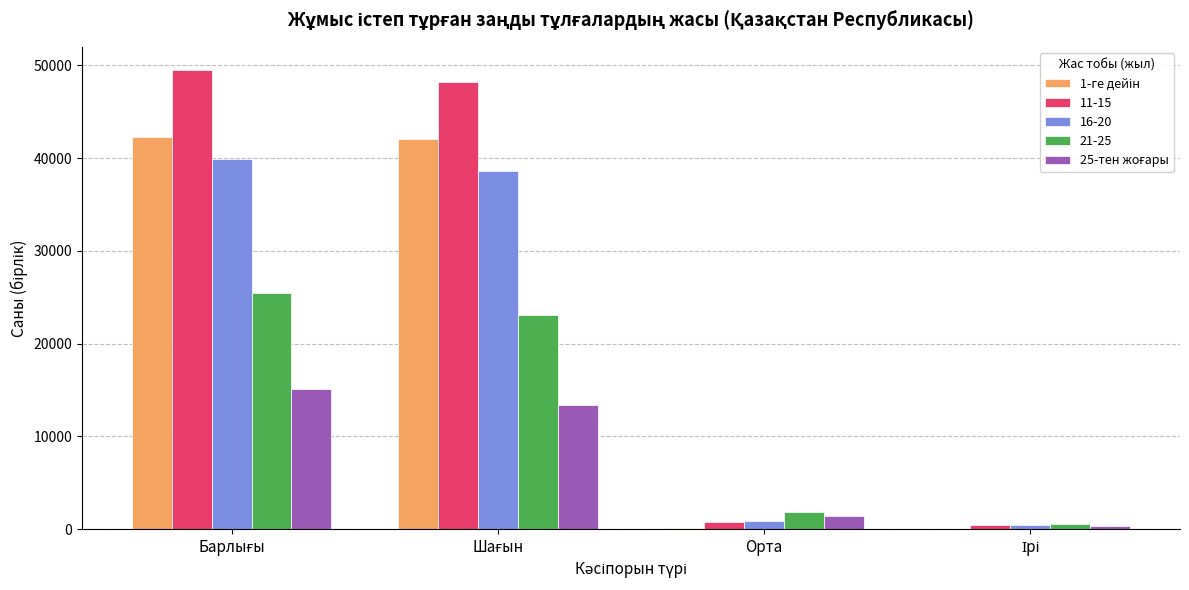

At which label is 25-тен жоғары closest to 7698?

Шағын